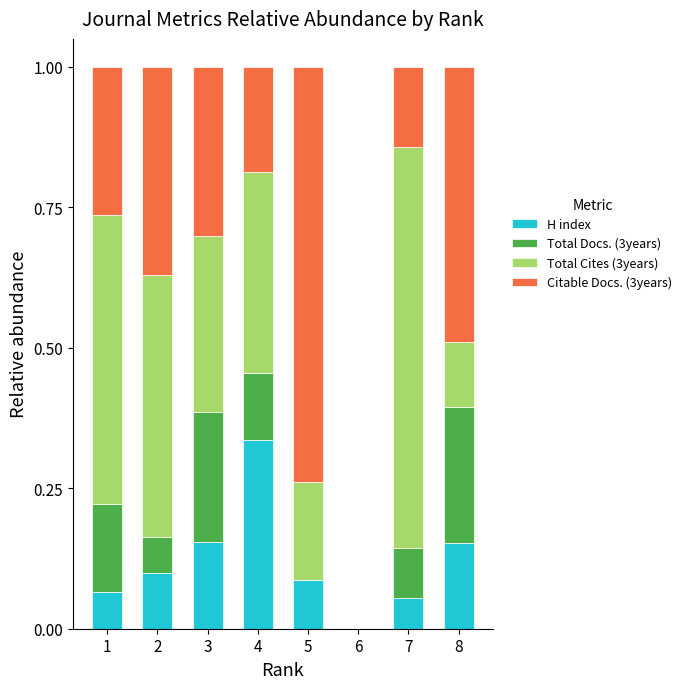

At which label does H index reach its peak?

4